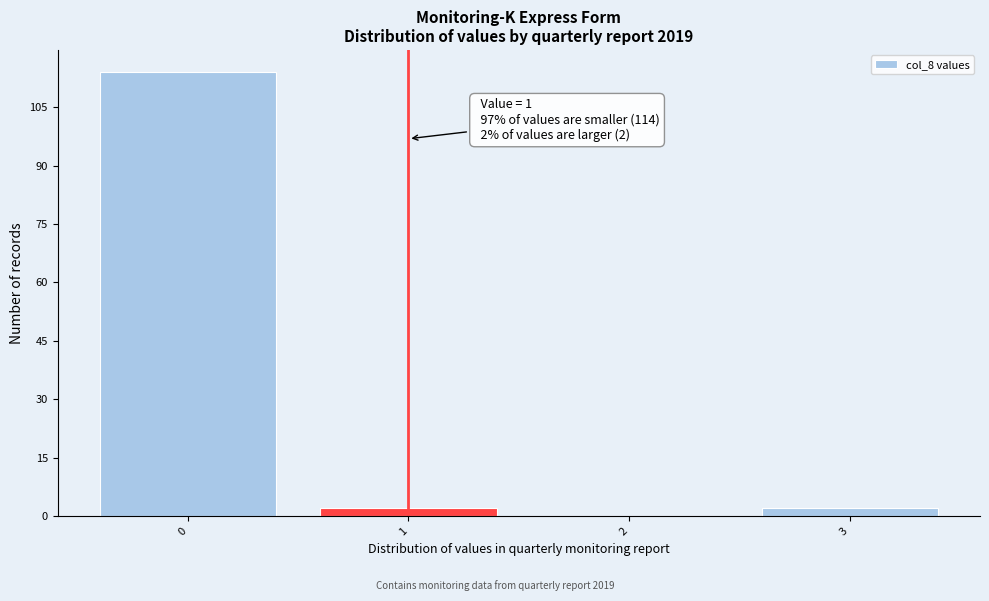

Which range on the x-axis has the tallest bar?

-0.5 to 0.5